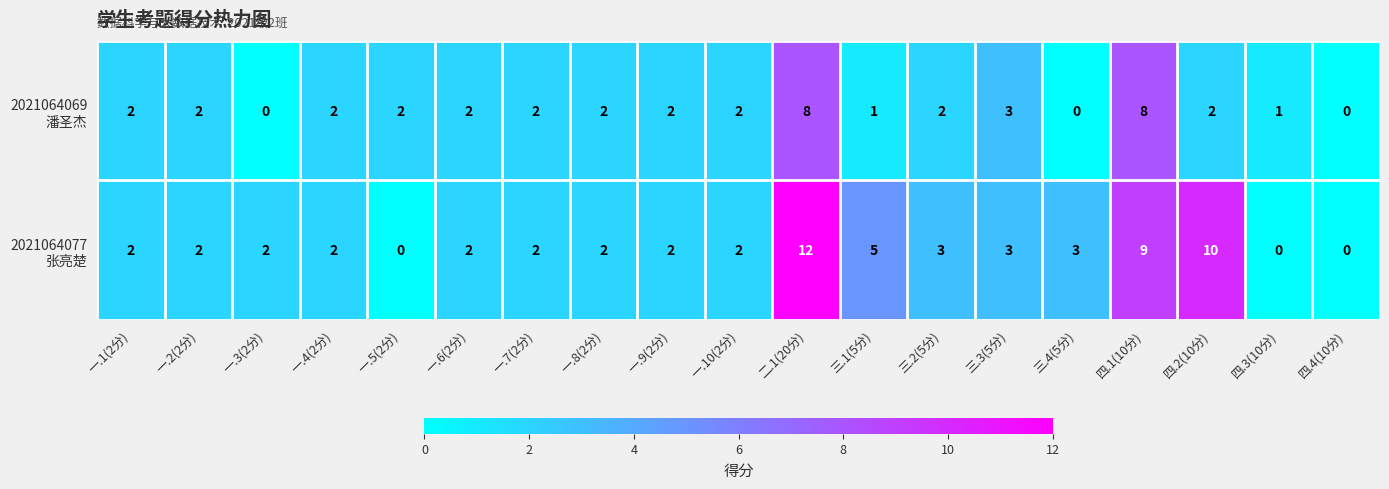

What is the greatest value displayed?

12